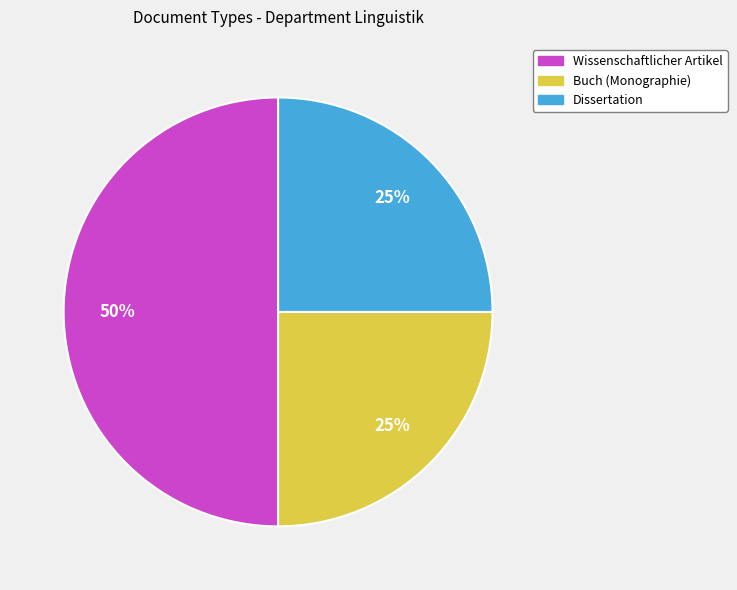

What is the largest slice in the pie chart?

Wissenschaftlicher Artikel